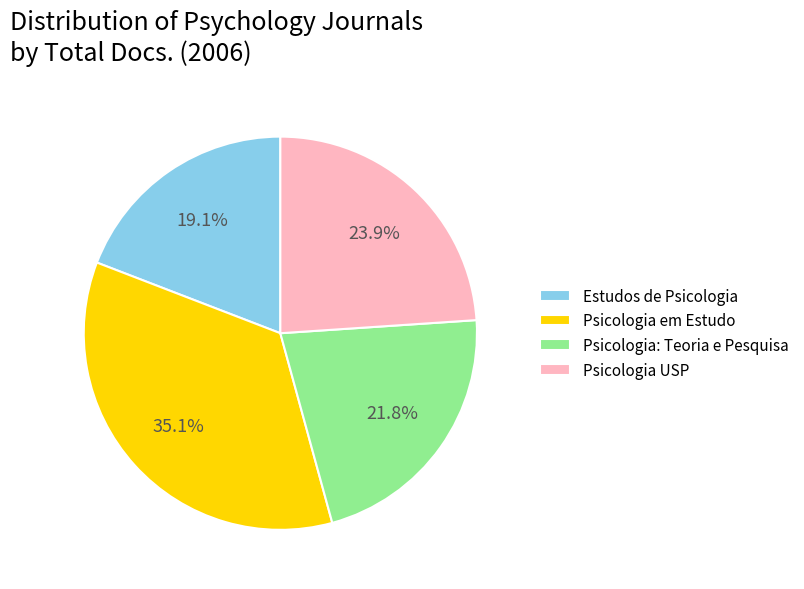

Rank the categories by value from lowest to highest.

Estudos de Psicologia, Psicologia: Teoria e Pesquisa, Psicologia USP, Psicologia em Estudo